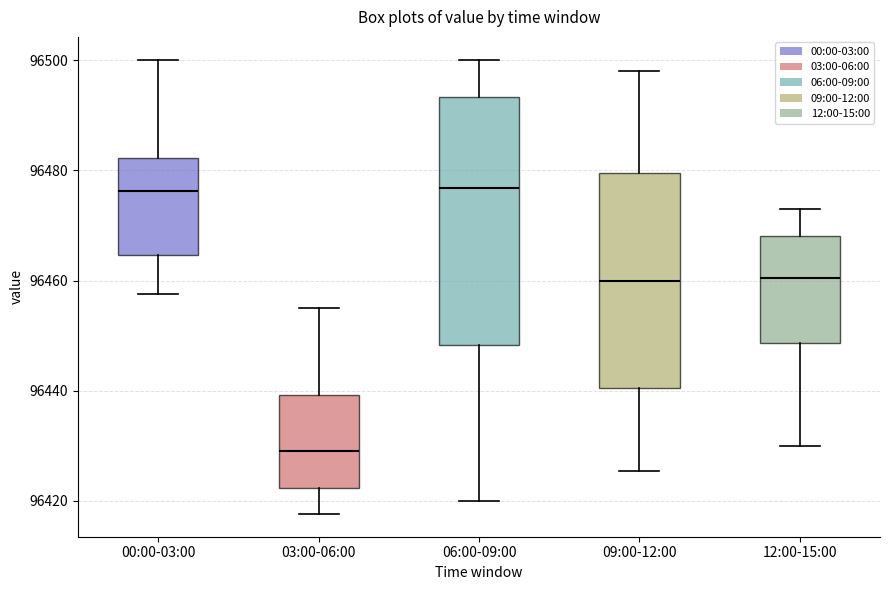

Which box's median line is the lowest?

03:00-06:00